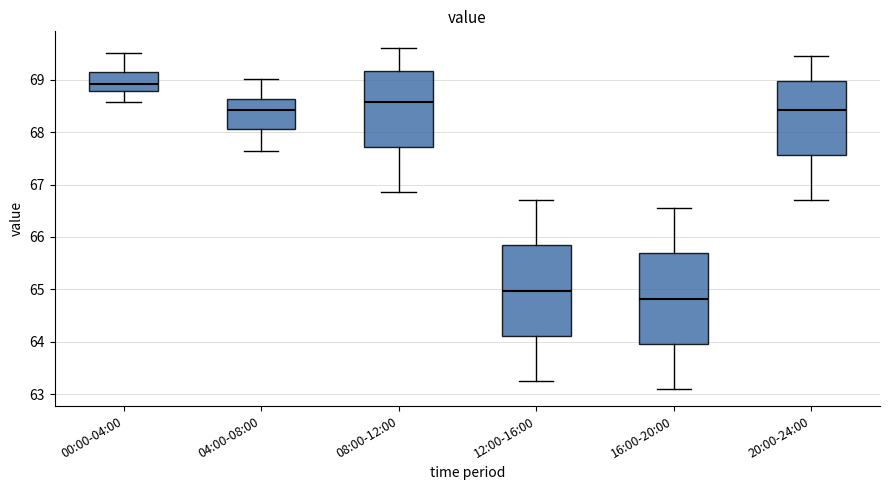

Reading left to right, transcribe this box plot: for each box, give where its median line is, the range the box spans, and where its two whiskers end, as read against the y-axis. The values are not printed on the chart, so give them approximately, as read against the axis.

00:00-04:00: median 68.9, box 68.8 to 69.1, whiskers 68.6 to 69.5
04:00-08:00: median 68.4, box 68.1 to 68.6, whiskers 67.6 to 69.0
08:00-12:00: median 68.6, box 67.7 to 69.2, whiskers 66.9 to 69.6
12:00-16:00: median 65.0, box 64.1 to 65.8, whiskers 63.3 to 66.7
16:00-20:00: median 64.8, box 64.0 to 65.7, whiskers 63.1 to 66.6
20:00-24:00: median 68.4, box 67.6 to 69.0, whiskers 66.7 to 69.5